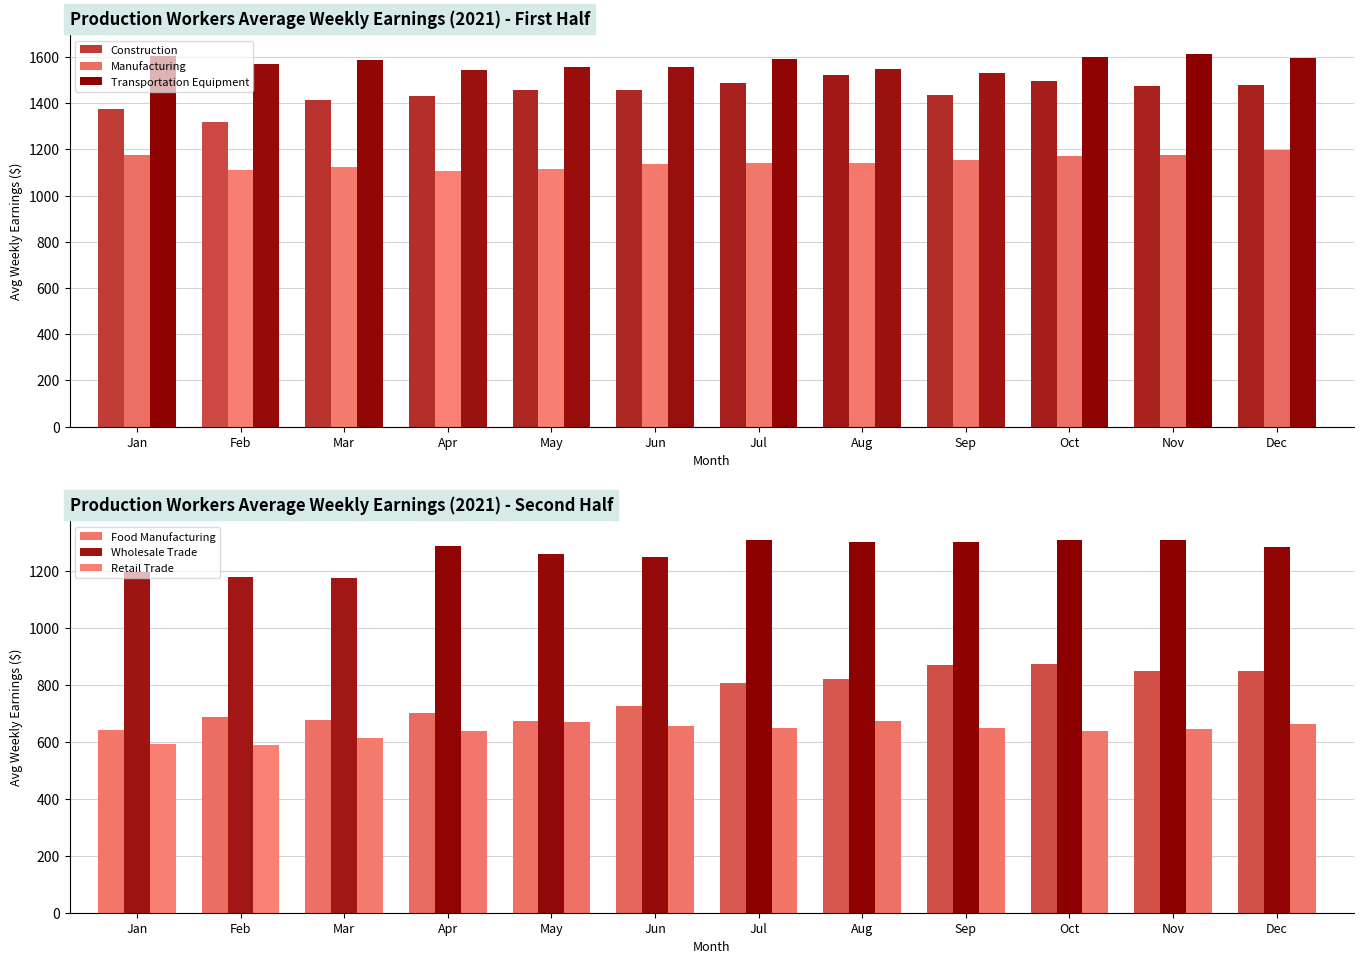

What are all the series names shown in the legend?

Construction, Manufacturing, Transportation Equipment, Food Manufacturing, Wholesale Trade, Retail Trade